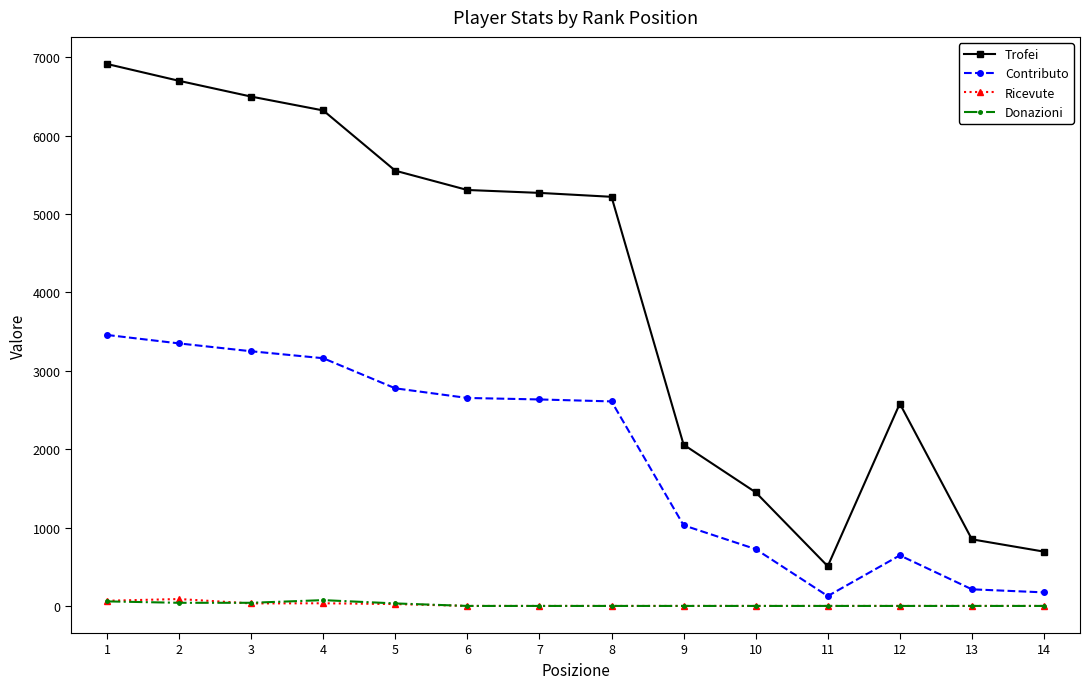

What is the total value across all series at 13?

1062